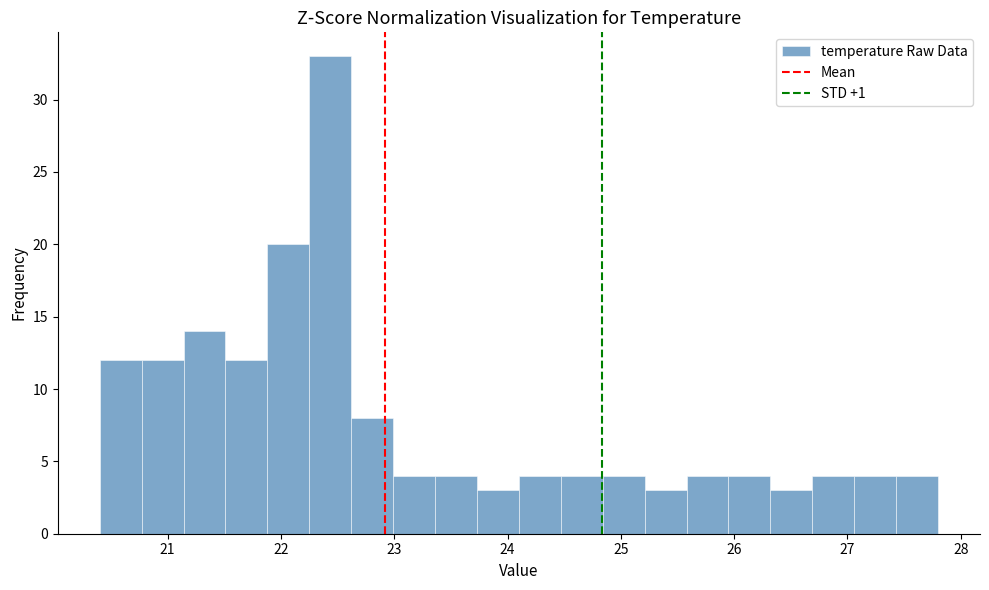

Around what value on the x-axis is the tallest bar? Give the approximate position of its centre, as read against the axis.

22.4